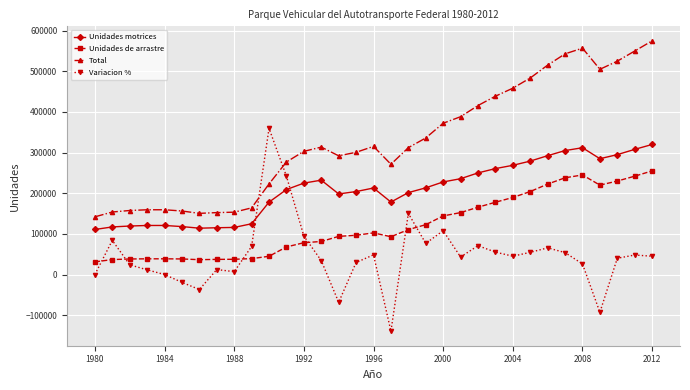

How many lines are shown in the chart?

4